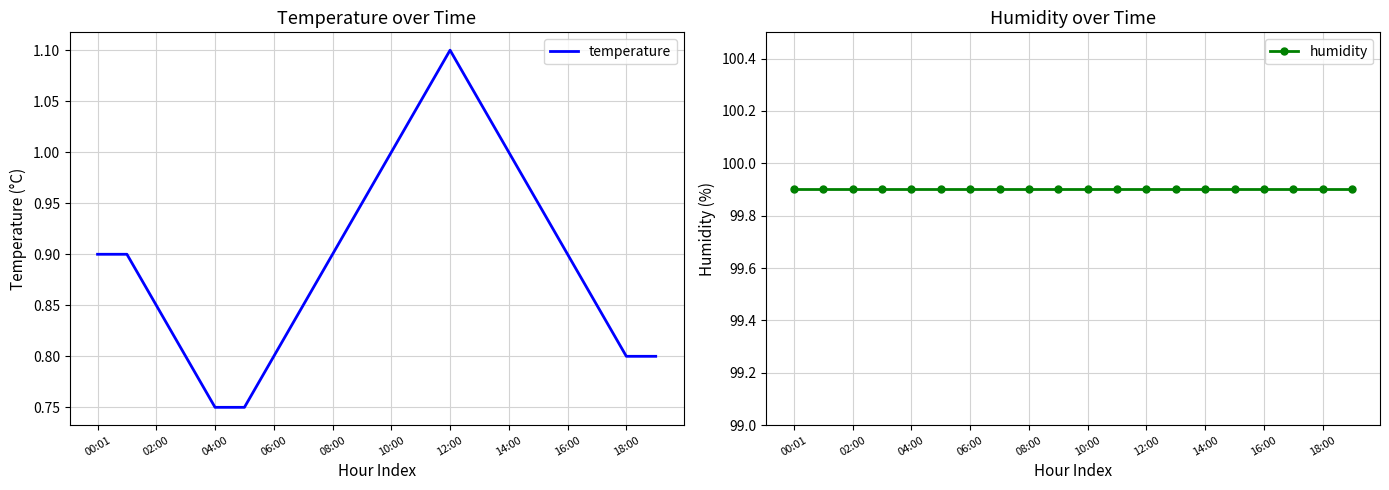

Is it true that temperature equals 0.2 at 14:00?

False